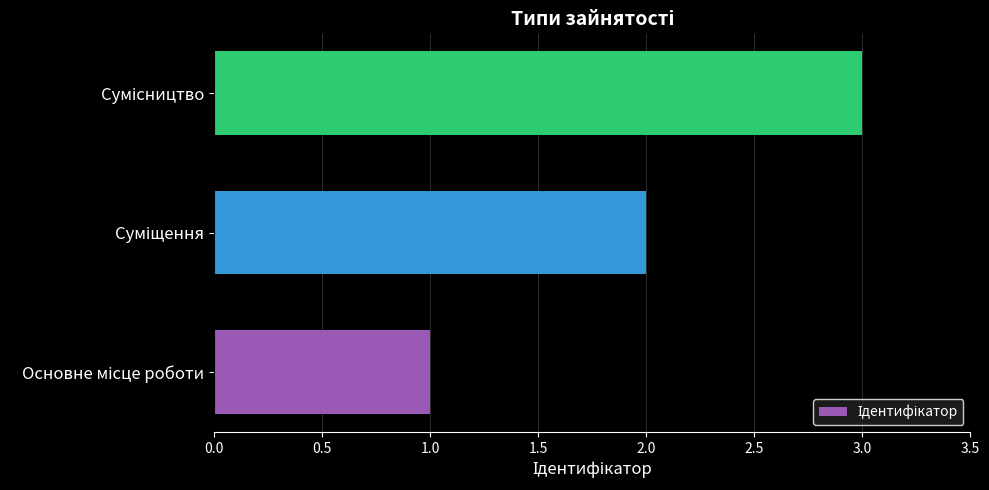

What is the maximum value shown in the chart?

3